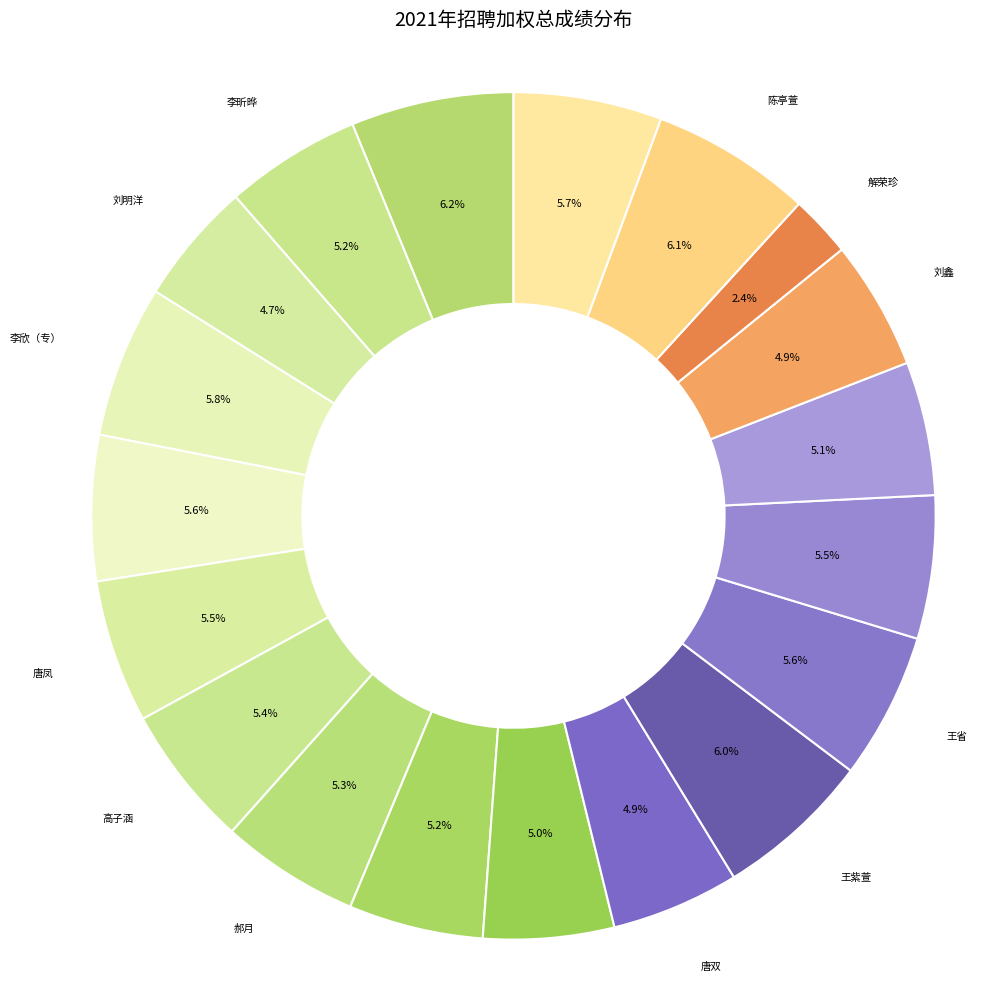

Does any single category account for the majority?

No